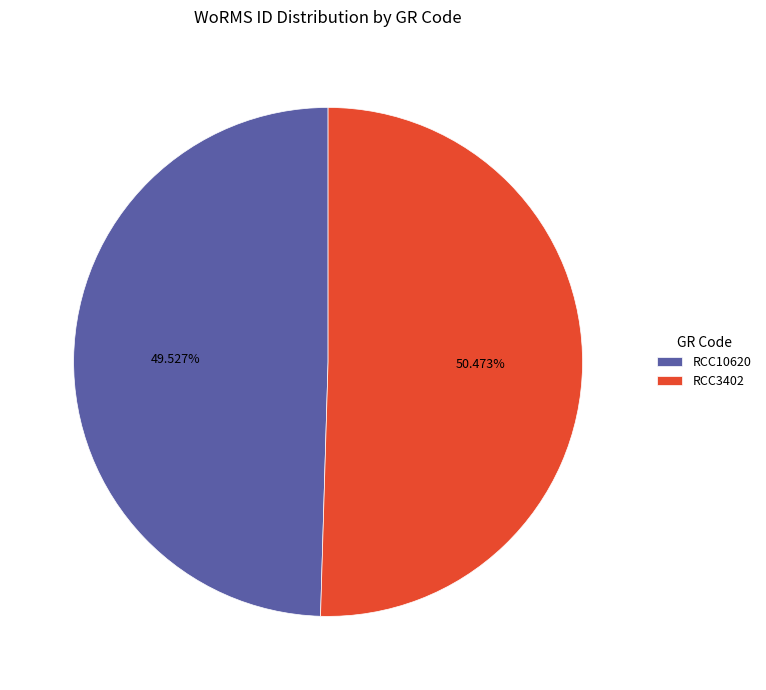

Do RCC3402 and RCC10620 together represent more than half of the pie?

Yes